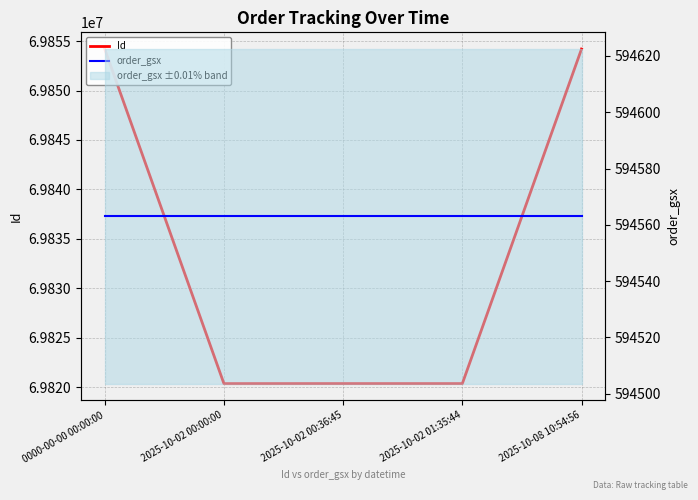

True or false: Id and order_gsx cross at least once.

False